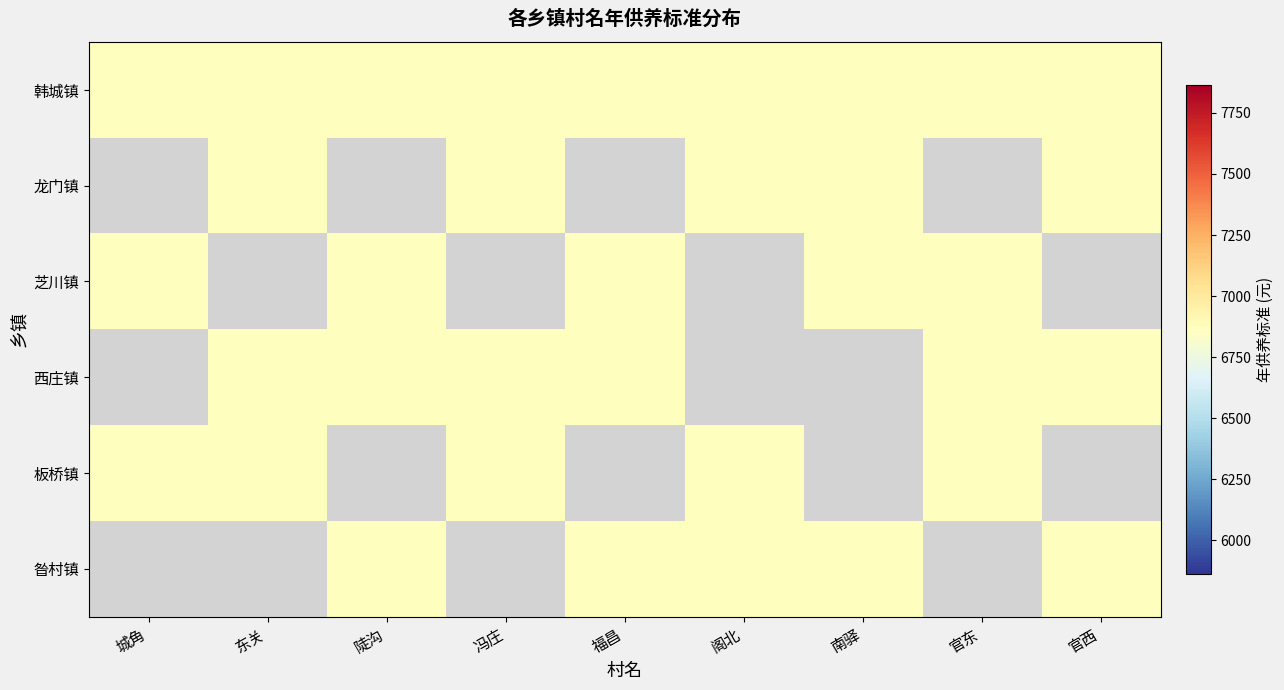

Reading right to left, list all the values displayed in this chart.

韩城镇: 6864	6864	6864	6864	6864	6864	6864	6864	6864
龙门镇: 6864	0	6864	6864	0	6864	0	6864	0
芝川镇: 0	6864	6864	0	6864	0	6864	0	6864
西庄镇: 6864	6864	0	0	6864	6864	6864	6864	0
板桥镇: 0	6864	0	6864	0	6864	0	6864	6864
昝村镇: 6864	0	6864	6864	6864	0	6864	0	0